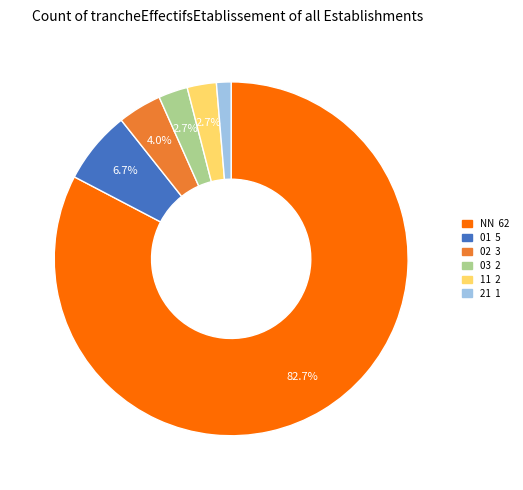

Does any single category account for the majority?

Yes